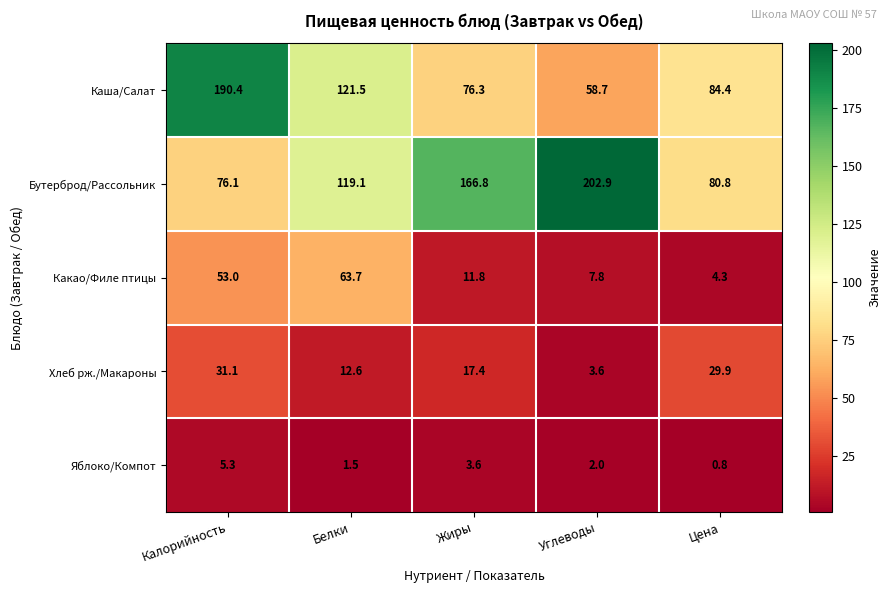

Rank the series by their maximum value, from highest to lowest.

Бутерброд/Рассольник, Каша/Салат, Какао/Филе птицы, Хлеб рж./Макароны, Яблоко/Компот